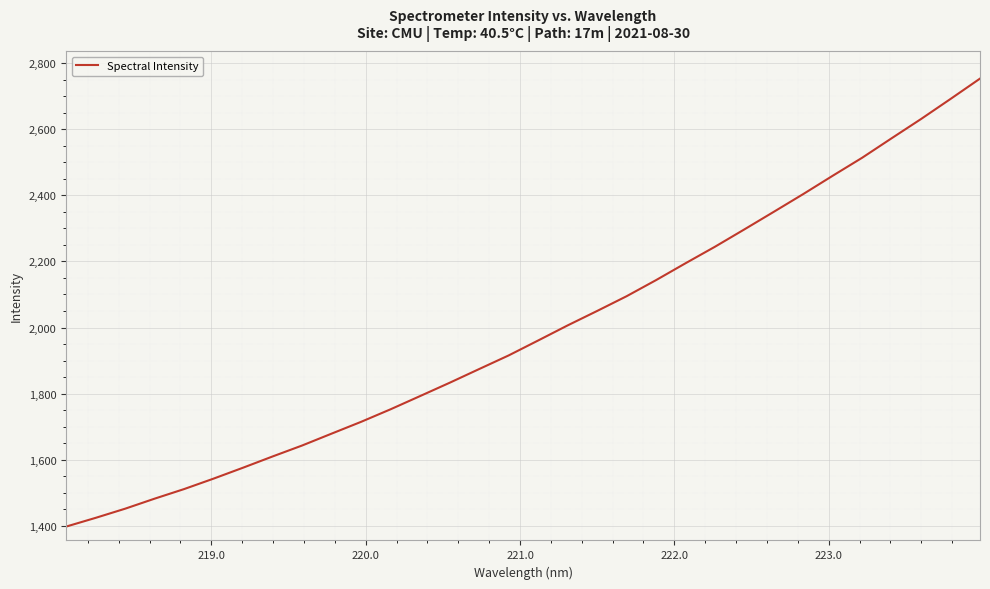

What is the smallest value displayed?

1398.1